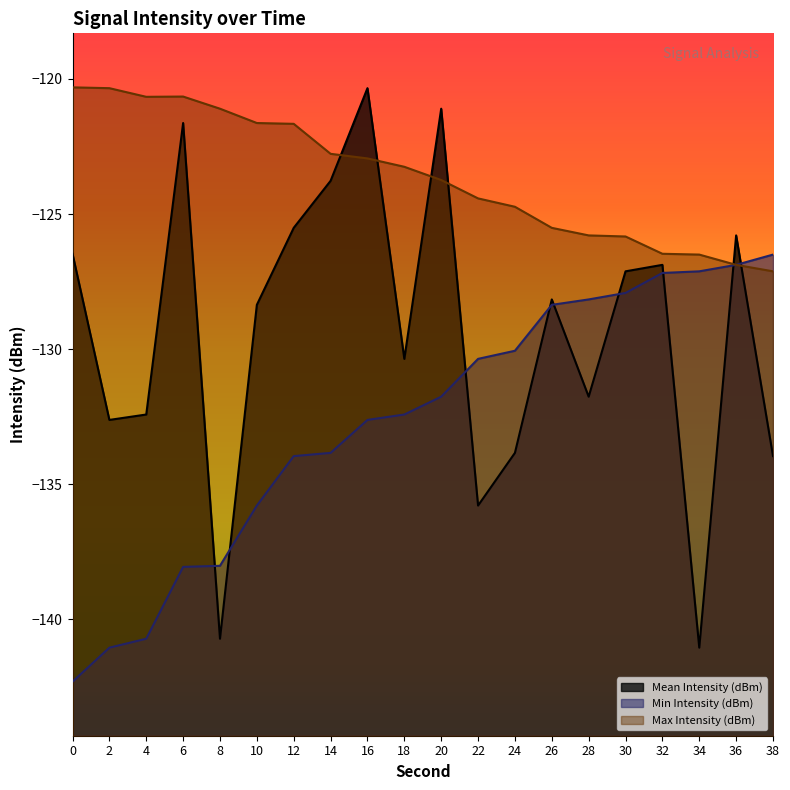

At which category is the sum across all series the highest?

16